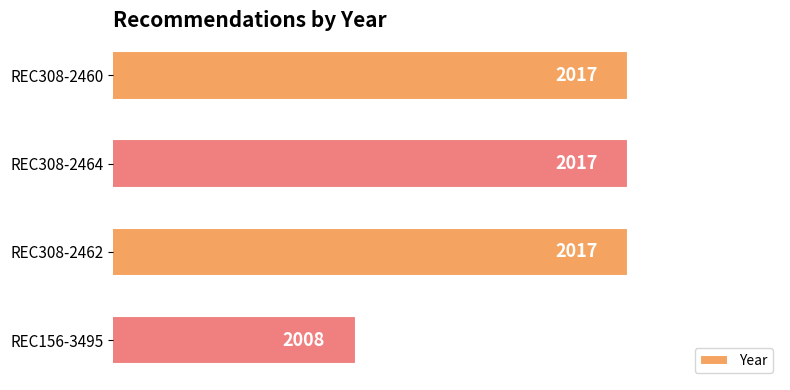

What is the greatest value displayed?

2017